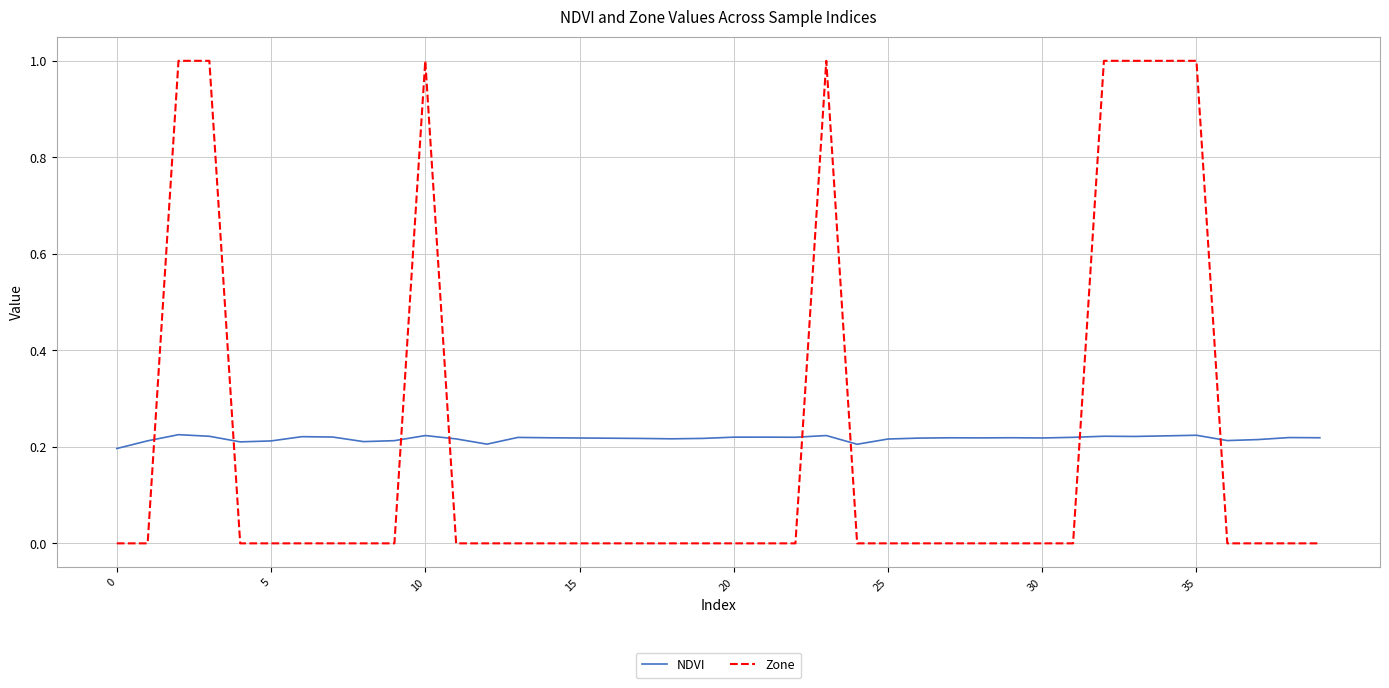

Which series has the largest range (max minus min)?

Zone